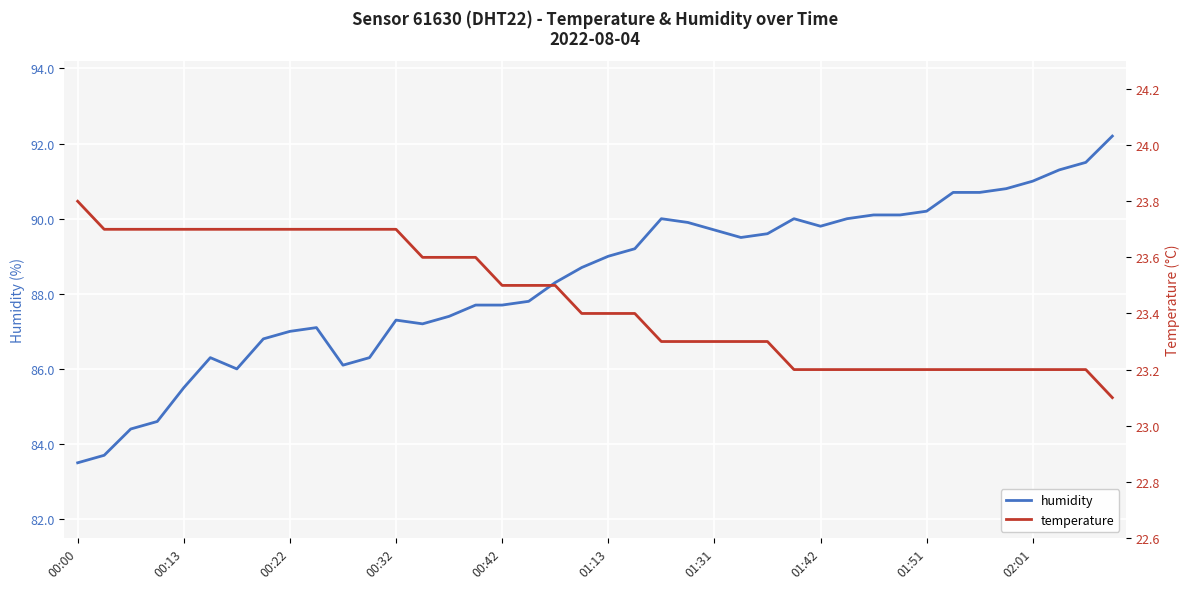

What is the sum of the humidity values at 17 and 22?

177.8